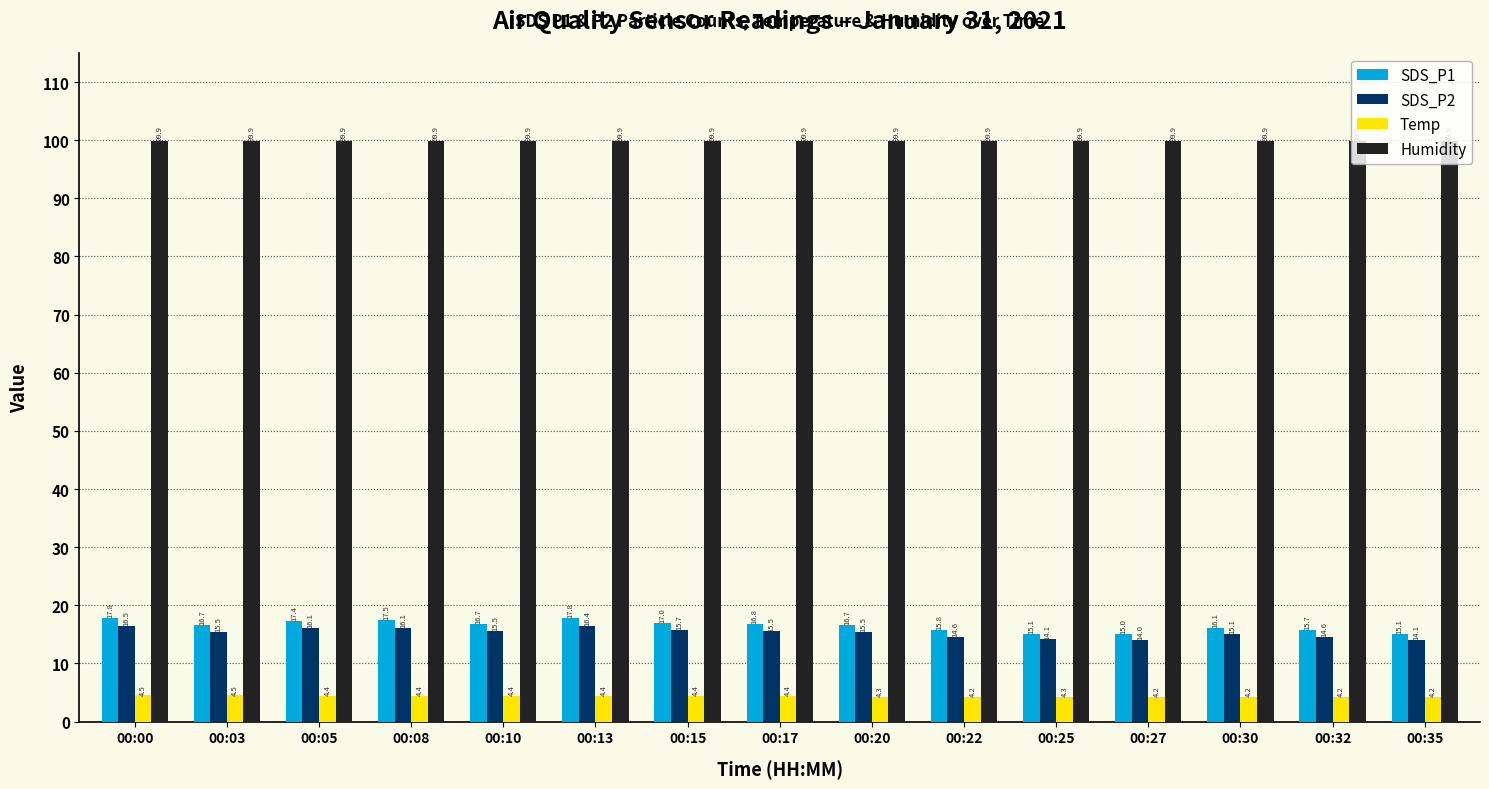

What is the greatest value displayed?

99.9